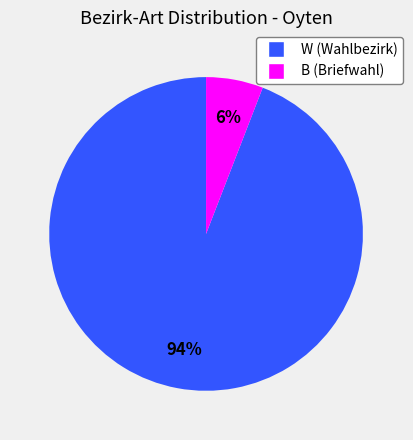

The W slice represents 94% of the pie. True or false?

True